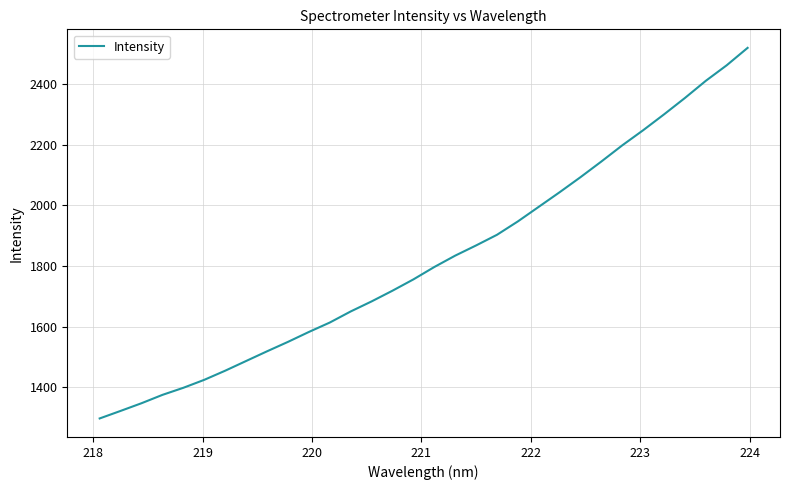

What is the greatest value displayed?

2518.4